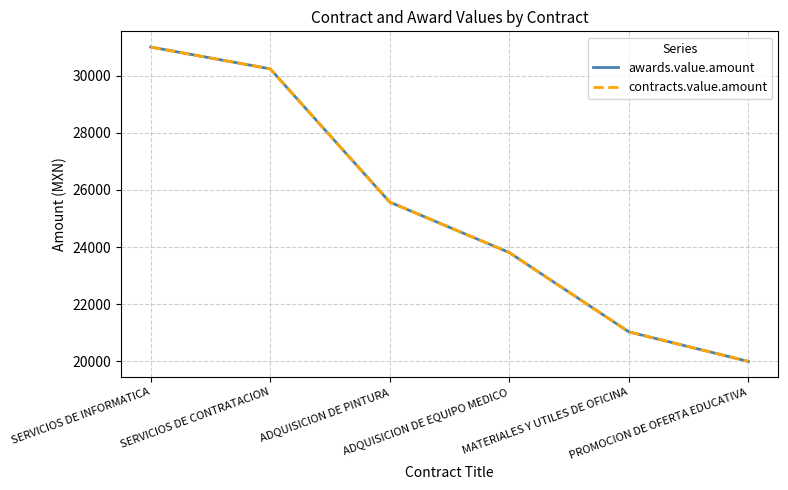

Does the chart have visible grid lines?

Yes